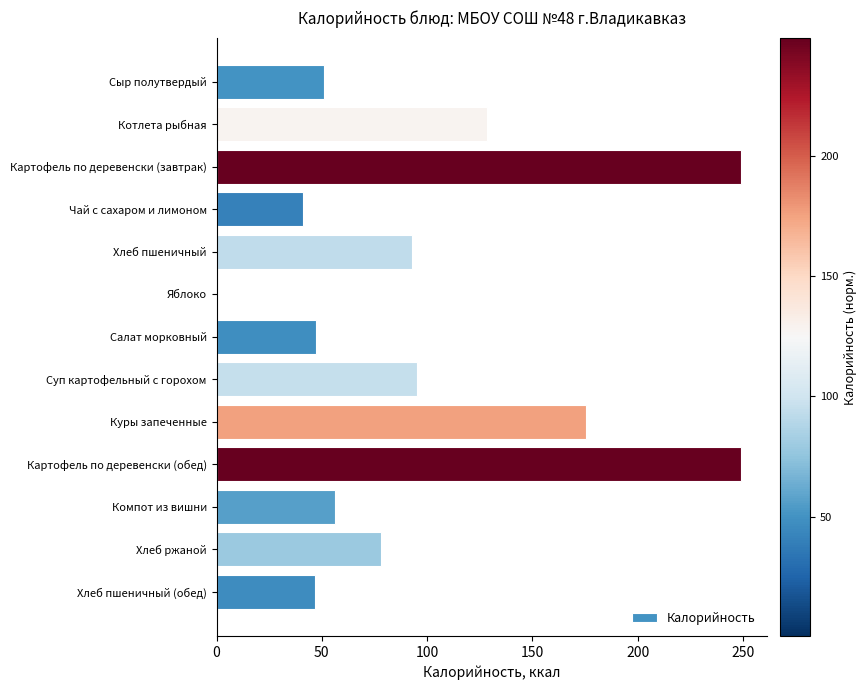

The chart shows a value of 67.7 at Картофель по деревенски (обед). True or false?

False